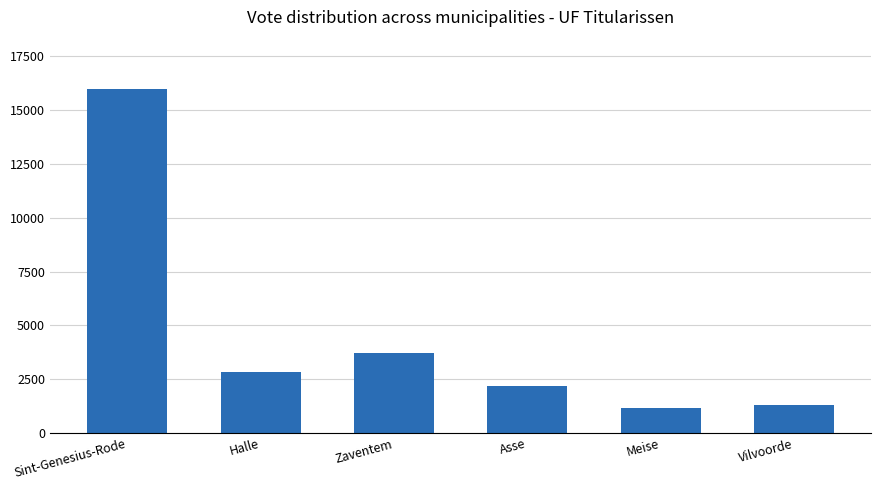

What is the label of the 2nd bar from the right?

Meise